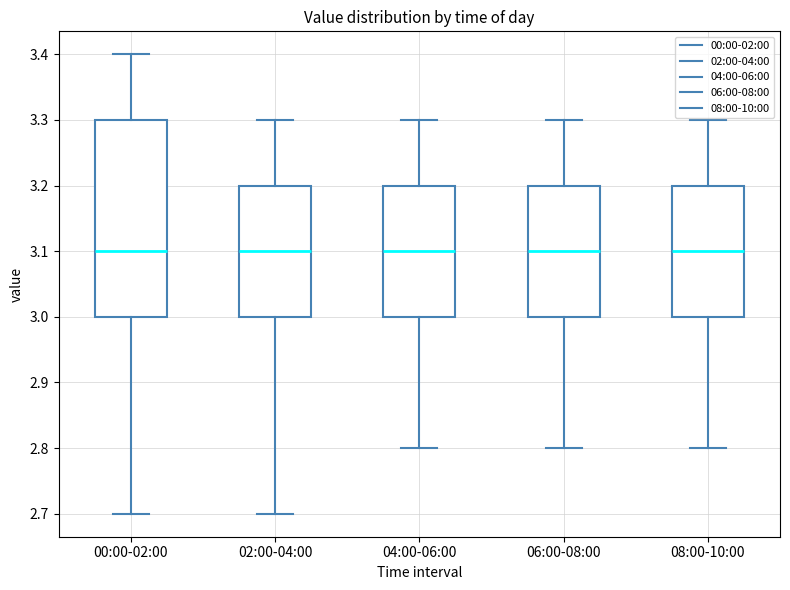

Reading left to right, transcribe this box plot: for each box, give where its median line is, the range the box spans, and where its two whiskers end, as read against the y-axis. The values are not printed on the chart, so give them approximately, as read against the axis.

00:00-02:00: median 3.1, box 3.0 to 3.3, whiskers 2.7 to 3.4
02:00-04:00: median 3.1, box 3.0 to 3.2, whiskers 2.7 to 3.3
04:00-06:00: median 3.1, box 3.0 to 3.2, whiskers 2.8 to 3.3
06:00-08:00: median 3.1, box 3.0 to 3.2, whiskers 2.8 to 3.3
08:00-10:00: median 3.1, box 3.0 to 3.2, whiskers 2.8 to 3.3